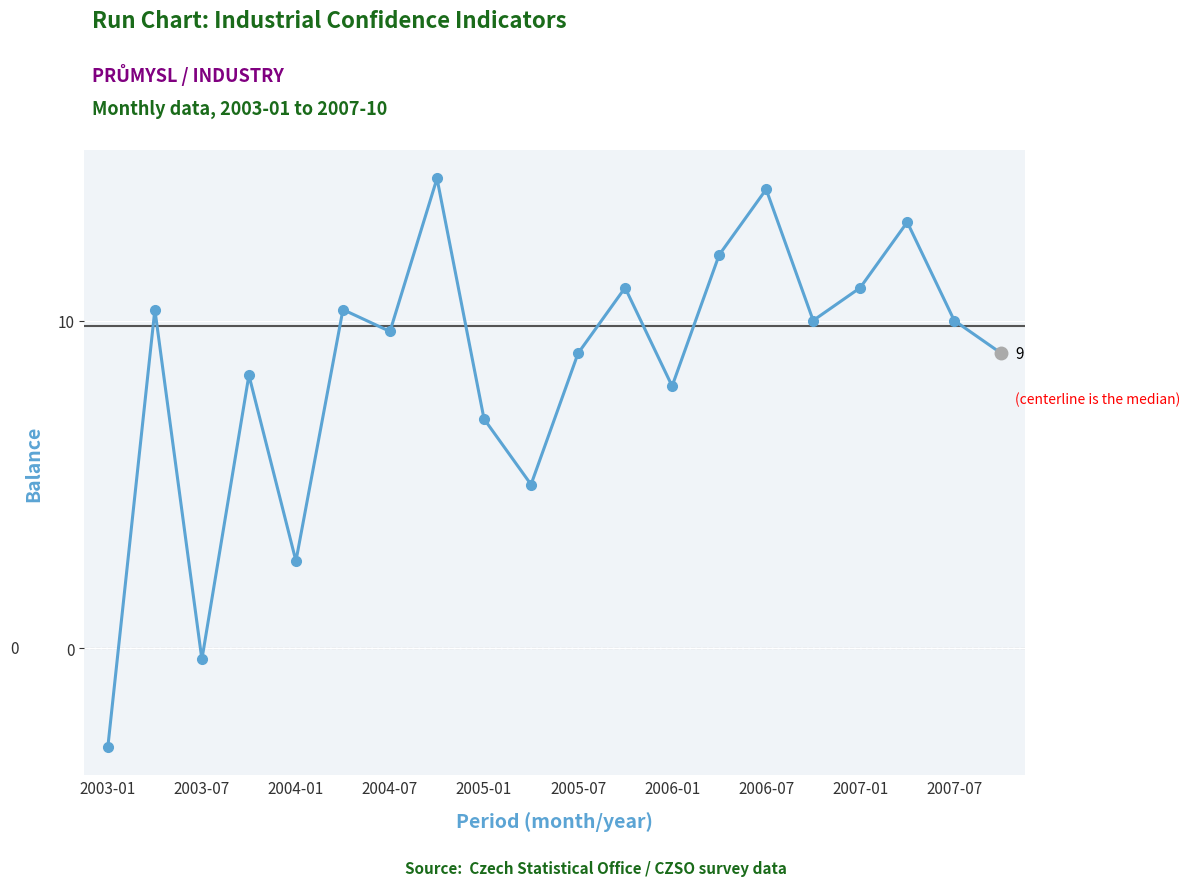

How many points are higher than both their immediate neighbors (excluding endpoints)?

7